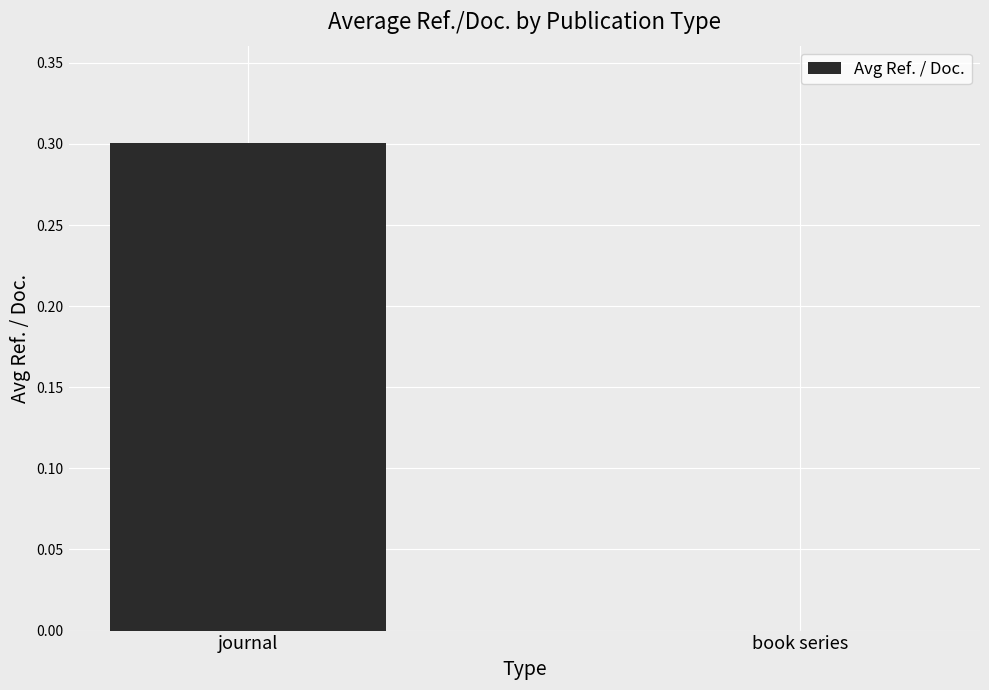

What is the sum of the values at journal and book series?

0.3